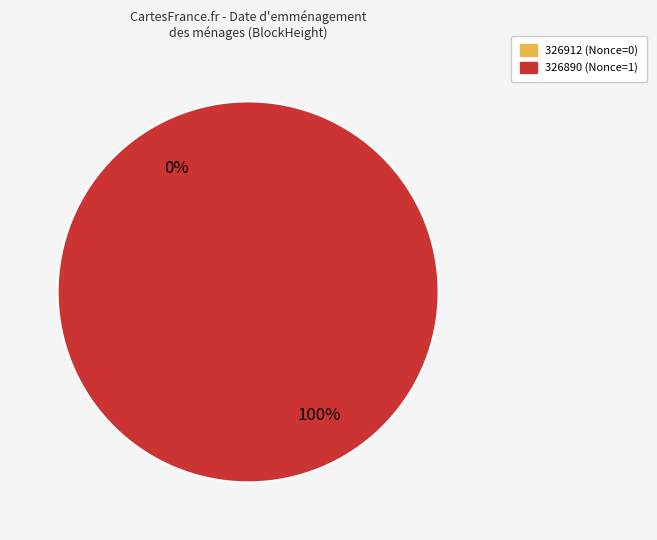

How many segments does this pie chart have?

2